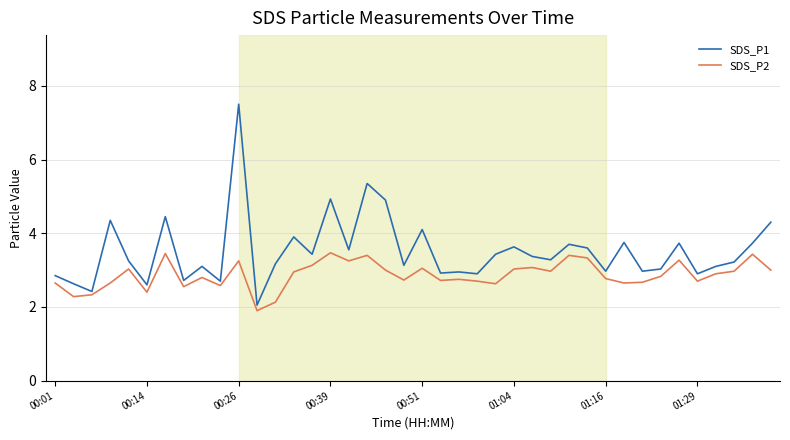

Which series has the largest total across all categories?

SDS_P1